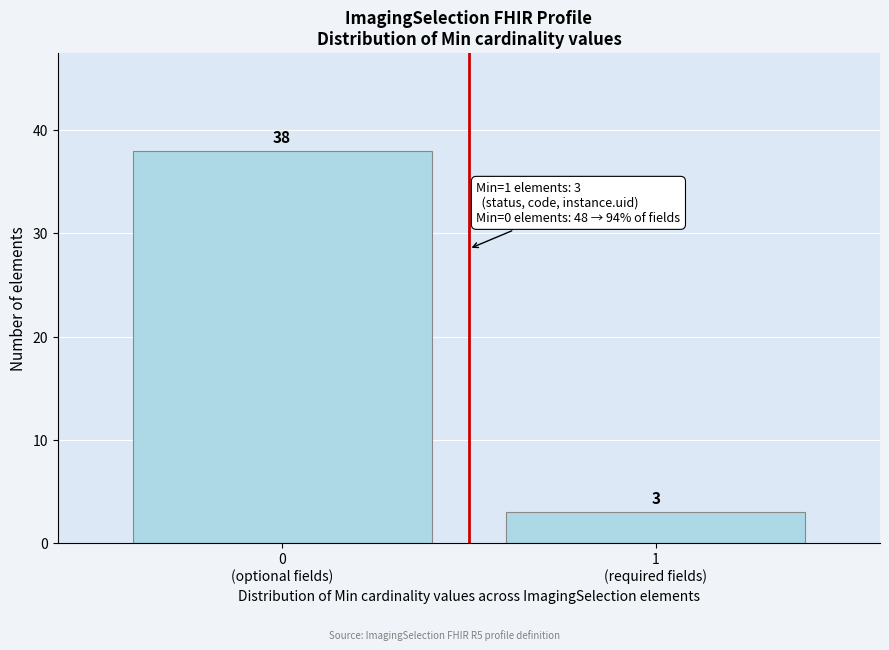

Reading right to left, list all the values displayed in this chart.

3	38